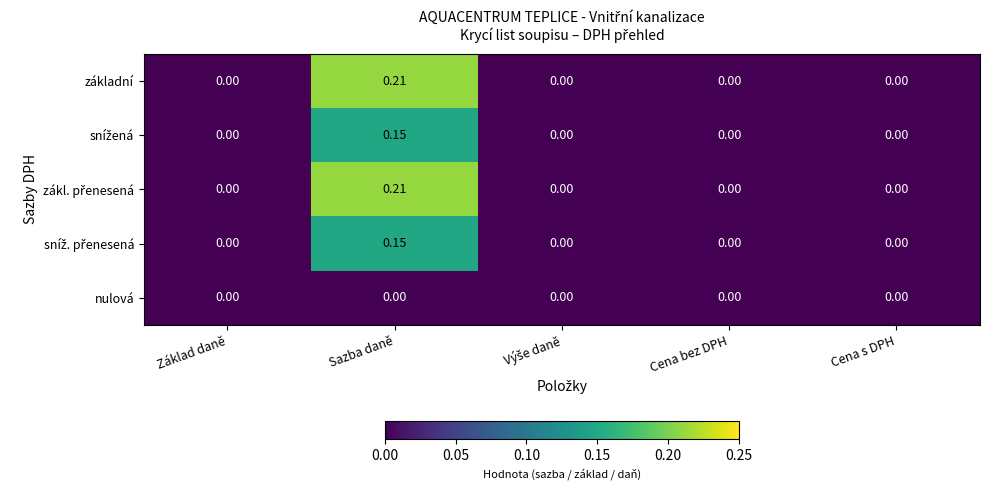

At which category does the chart reach its peak across all series?

Sazba daně